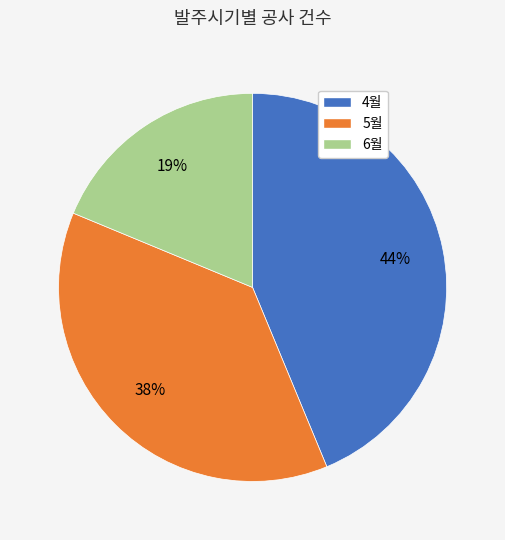

How many slices are in this pie chart?

3